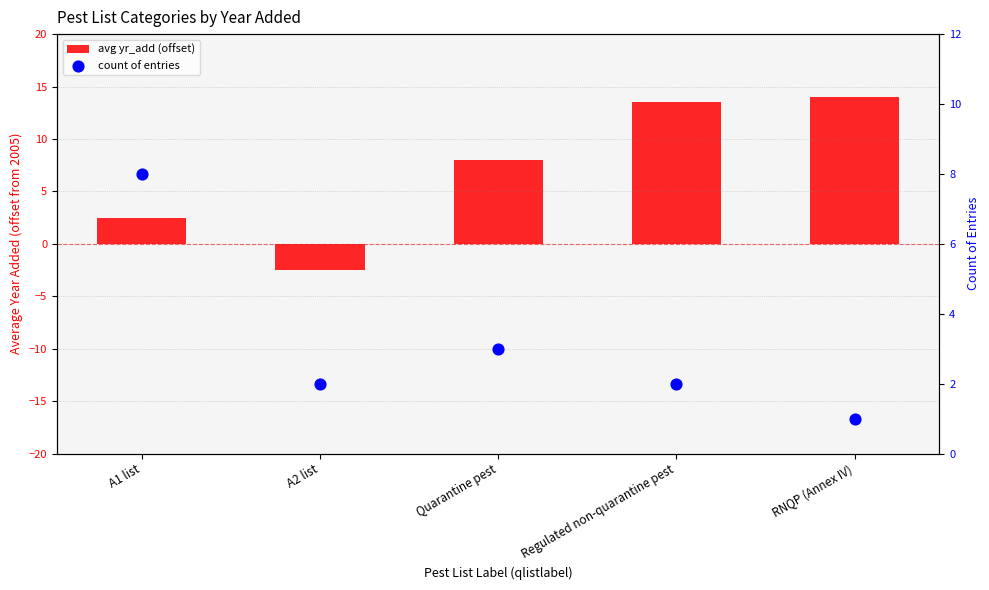

Which series has the largest total across all categories?

avg yr_add (offset)